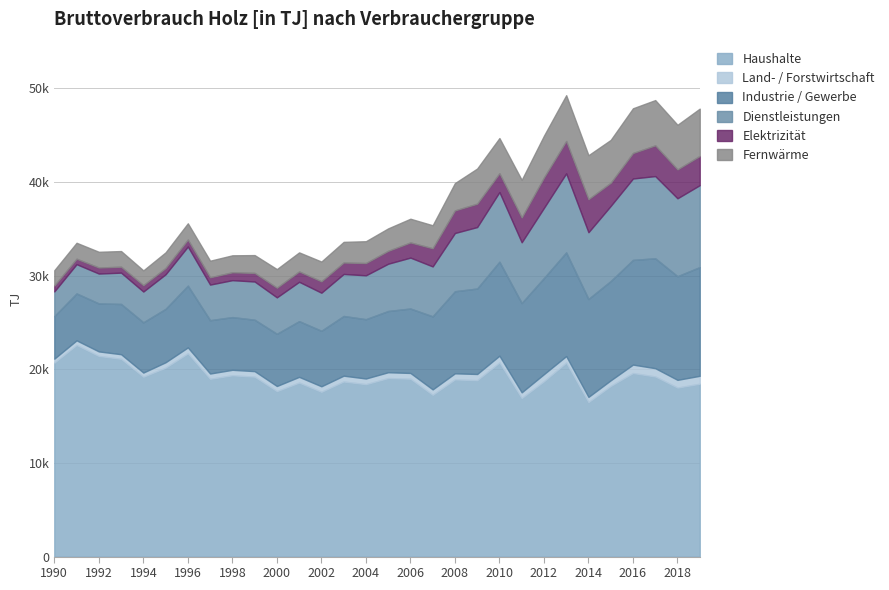

Where does the Fernwärme series first go above 2401?

2006